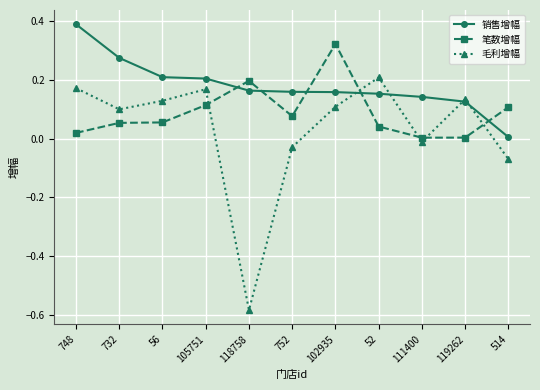

At which category does the chart reach its minimum across all series?

118758